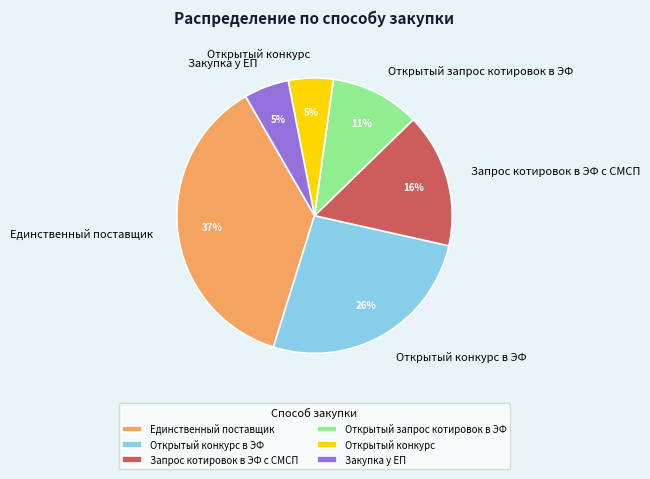

Which slice is the largest?

Единственный поставщик